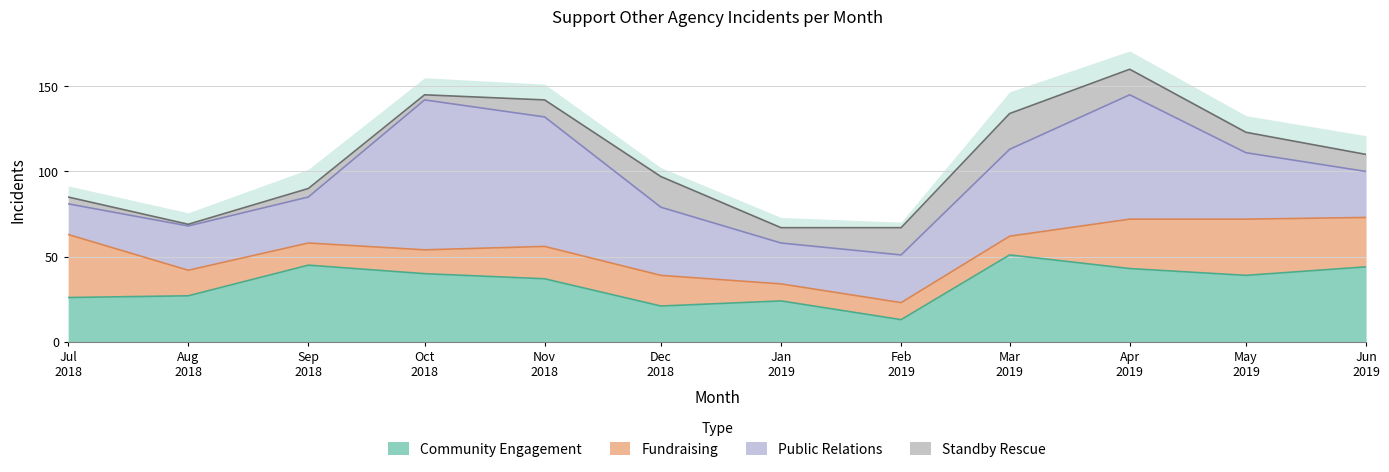

Reading right to left, extract all data points from this chart.

Community Engagement: 2019-06=44	2019-05=39	2019-04=43	2019-03=51	2019-02=13	2019-01=24	2018-12=21	2018-11=37	2018-10=40	2018-09=45	2018-08=27	2018-07=26
Fundraising: 2019-06=29	2019-05=33	2019-04=29	2019-03=11	2019-02=10	2019-01=10	2018-12=18	2018-11=19	2018-10=14	2018-09=13	2018-08=15	2018-07=37
Public Relations: 2019-06=27	2019-05=39	2019-04=73	2019-03=51	2019-02=28	2019-01=24	2018-12=40	2018-11=76	2018-10=88	2018-09=27	2018-08=26	2018-07=18
Standby Rescue: 2019-06=10	2019-05=12	2019-04=15	2019-03=21	2019-02=16	2019-01=9	2018-12=18	2018-11=10	2018-10=3	2018-09=5	2018-08=1	2018-07=4